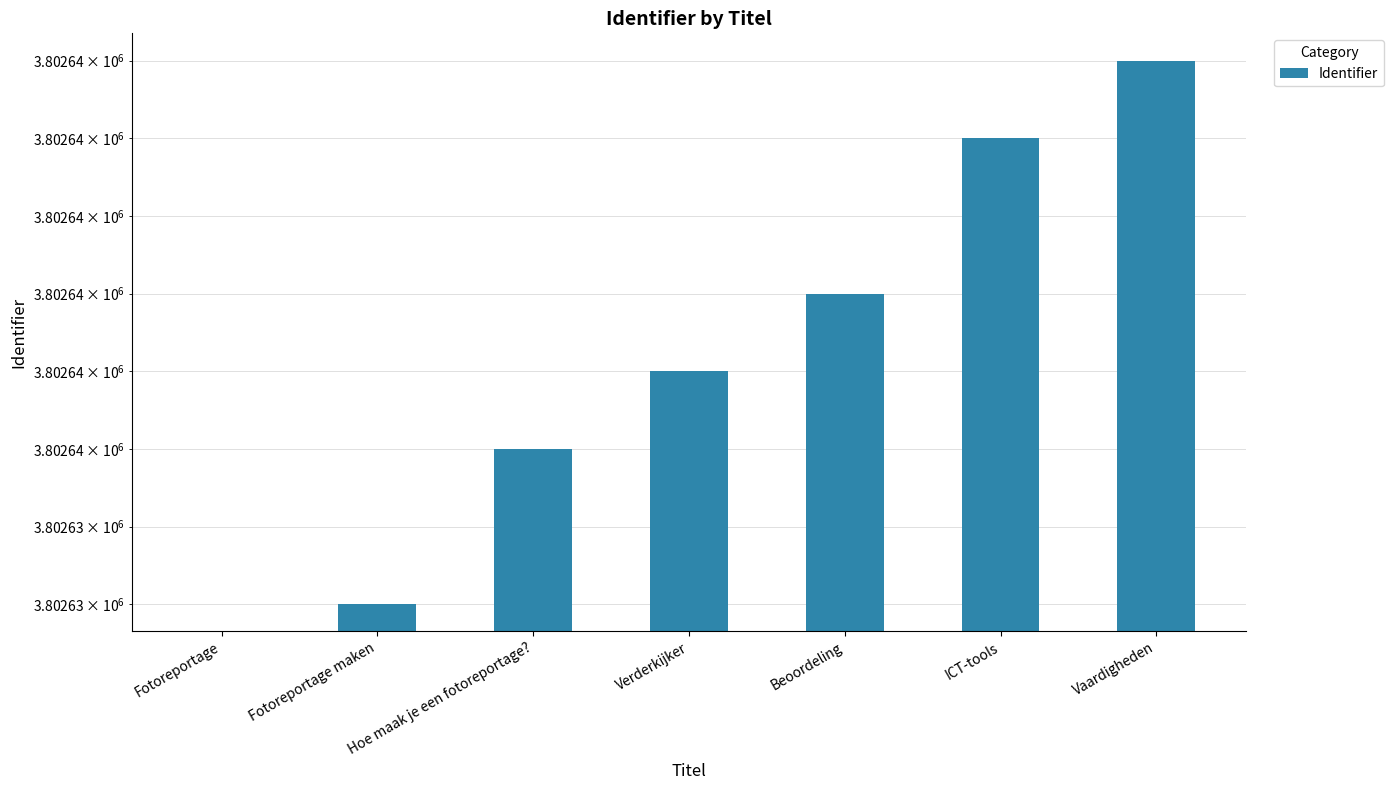

How many values are above zero?

6